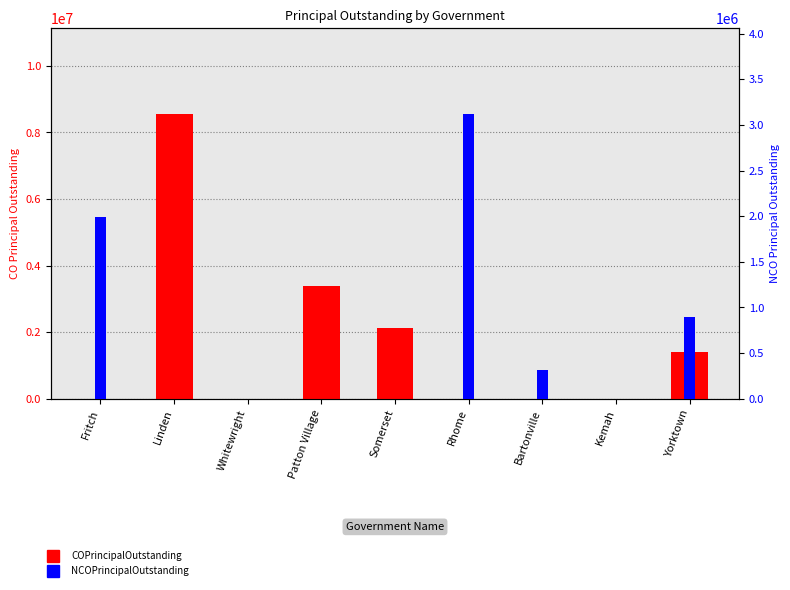

How many values in COPrincipalOutstanding are above zero?

4